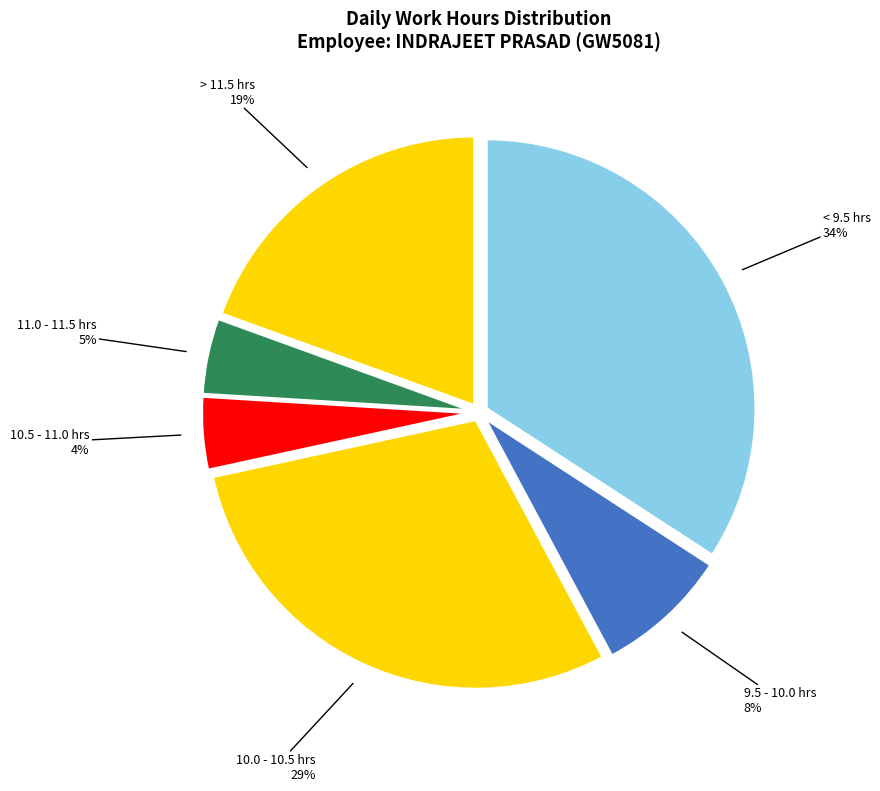

Is it true that 10.5 - 11.0 hrs is 18% of the pie?

False